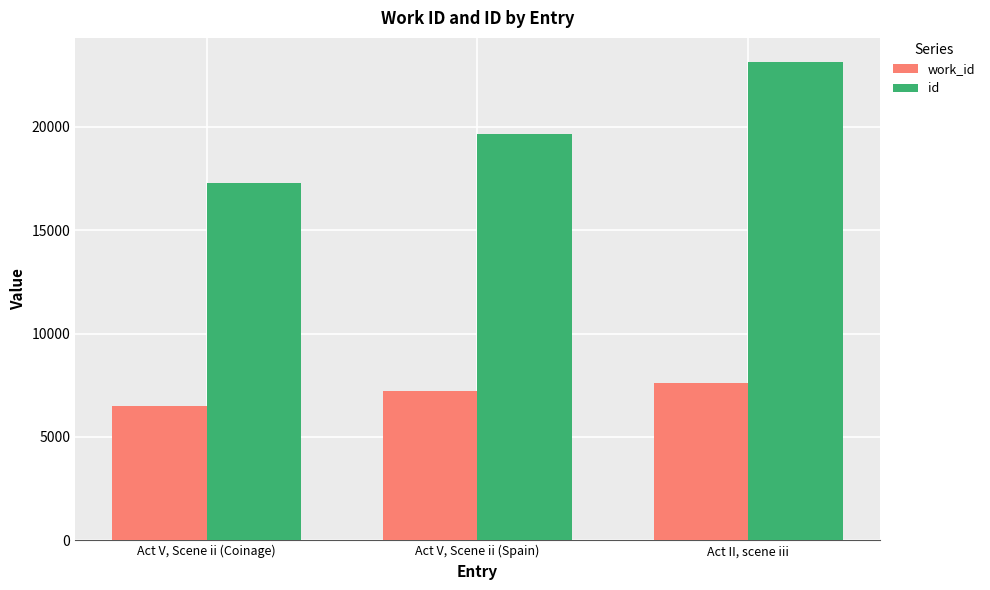

The value of id at Act II, scene iii is 12886. True or false?

False